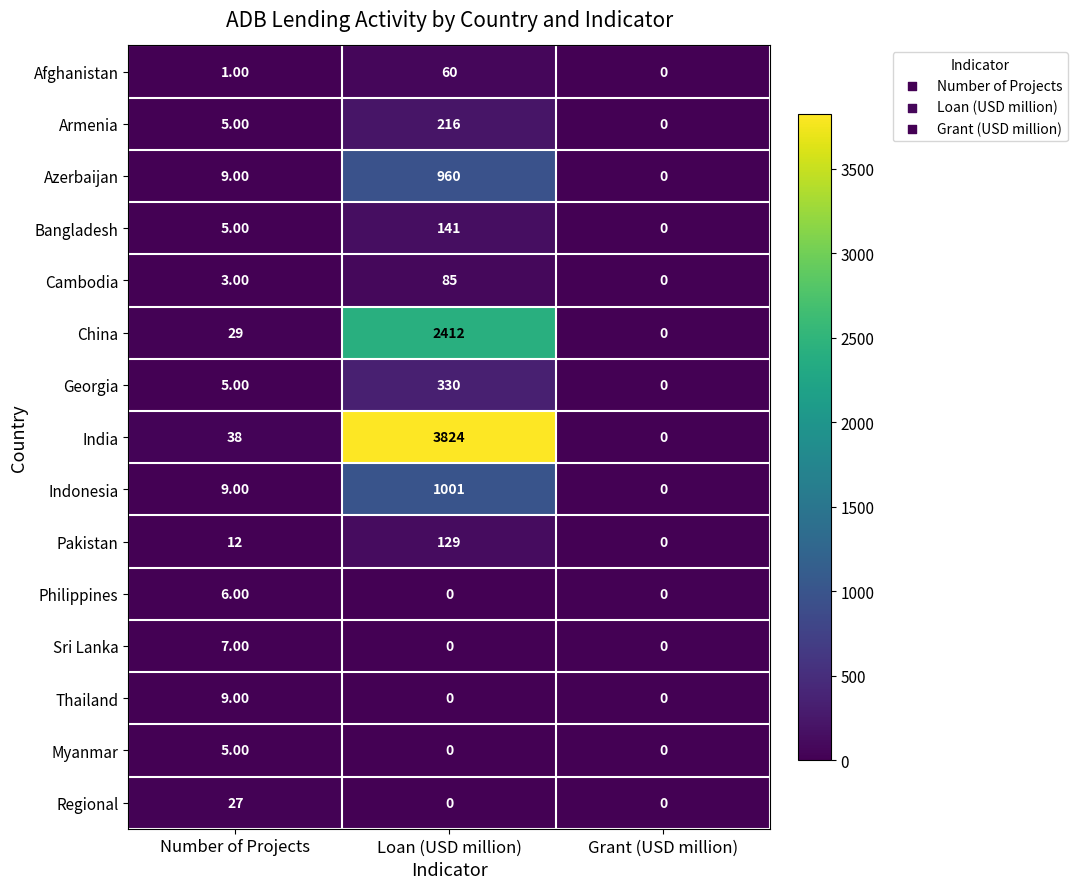

At how many categories does at least one series exceed 2898?

1